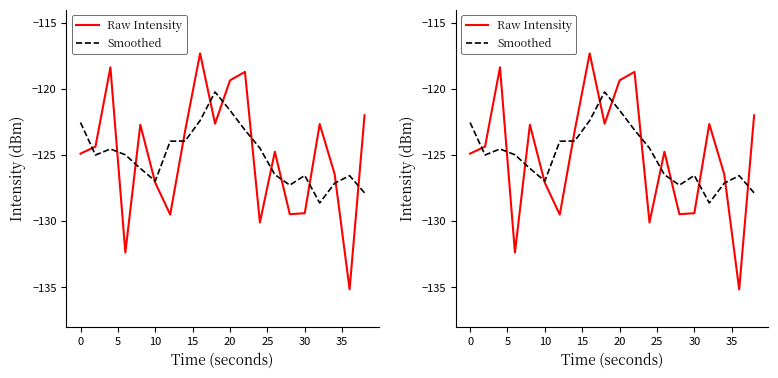

Is this an area chart (filled region under the line)?

No